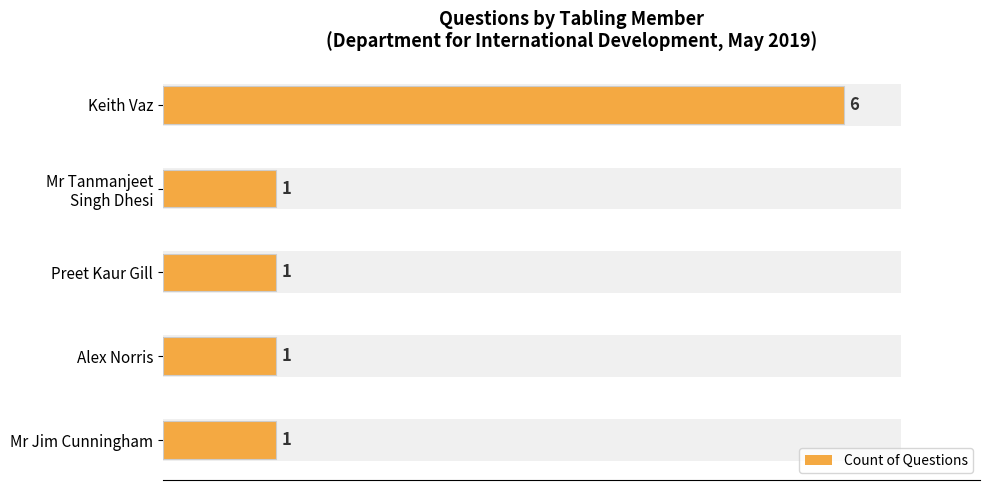

Reading right to left, extract all data points from this chart.

6	1	1	1	1